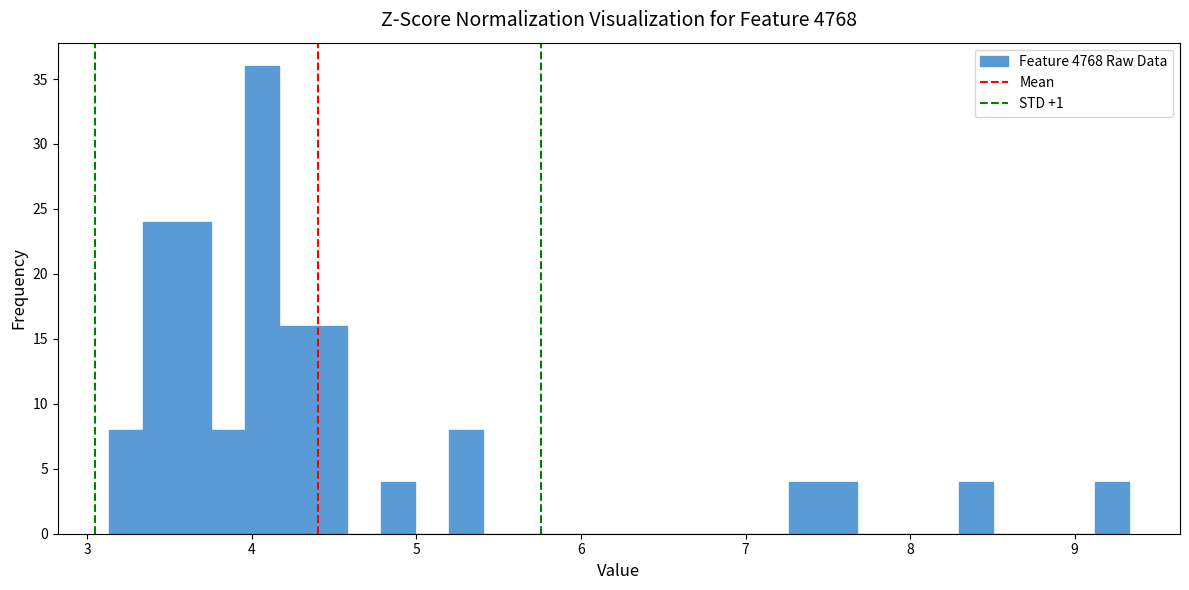

Around what value on the x-axis is the tallest bar? Give the approximate position of its centre, as read against the axis.

4.1